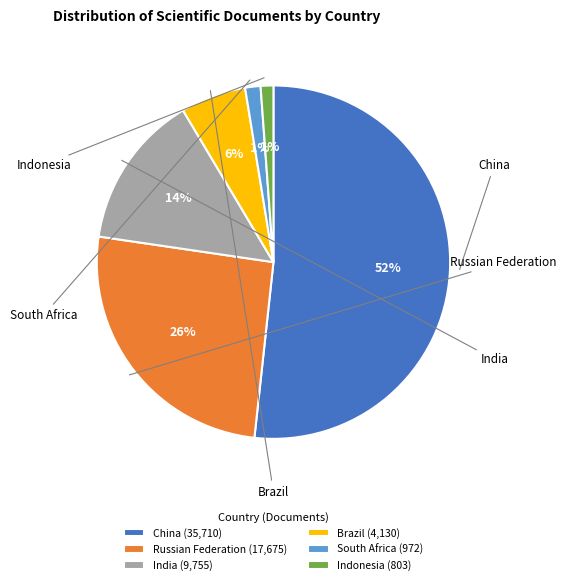

Is the sum of Brazil and Russian Federation greater than half?

No